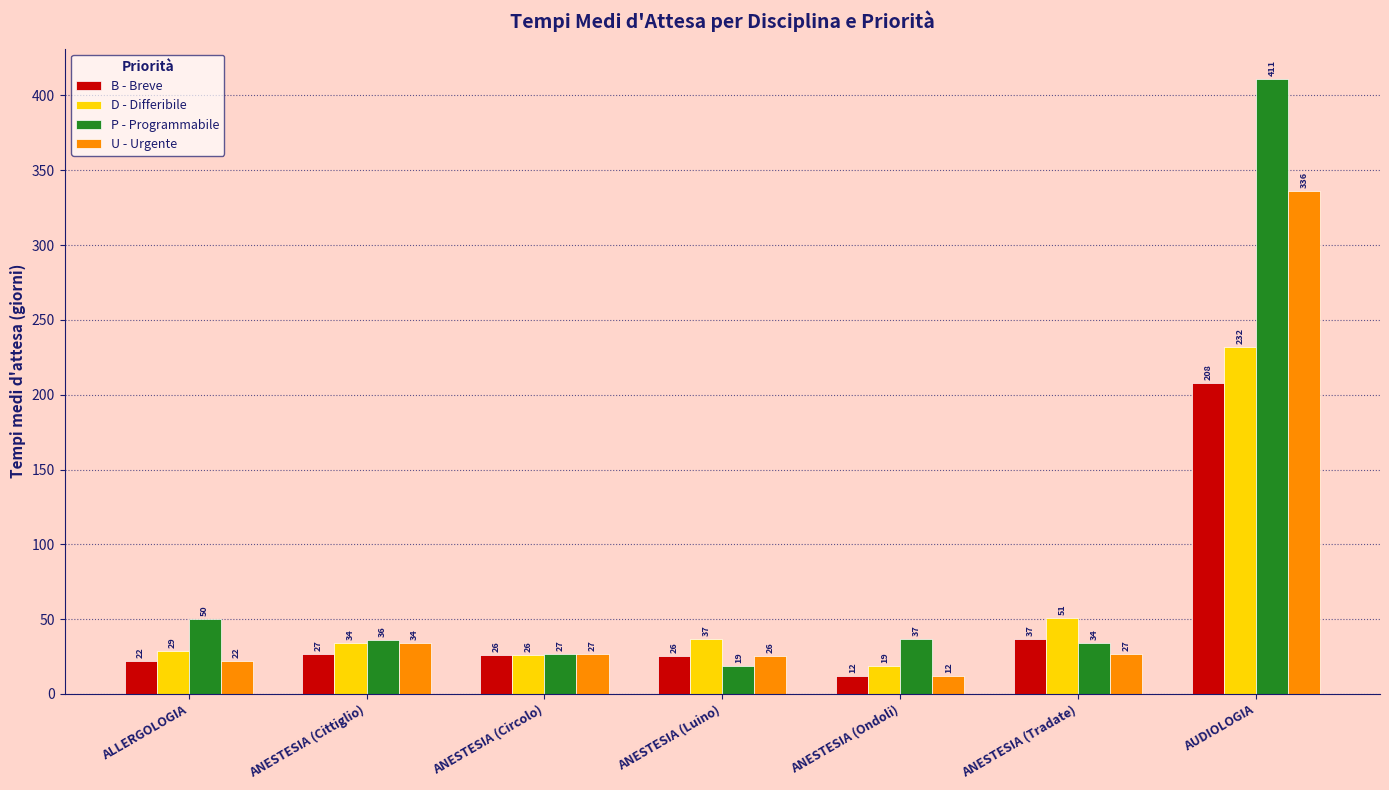

How many bars are there in each group?

4